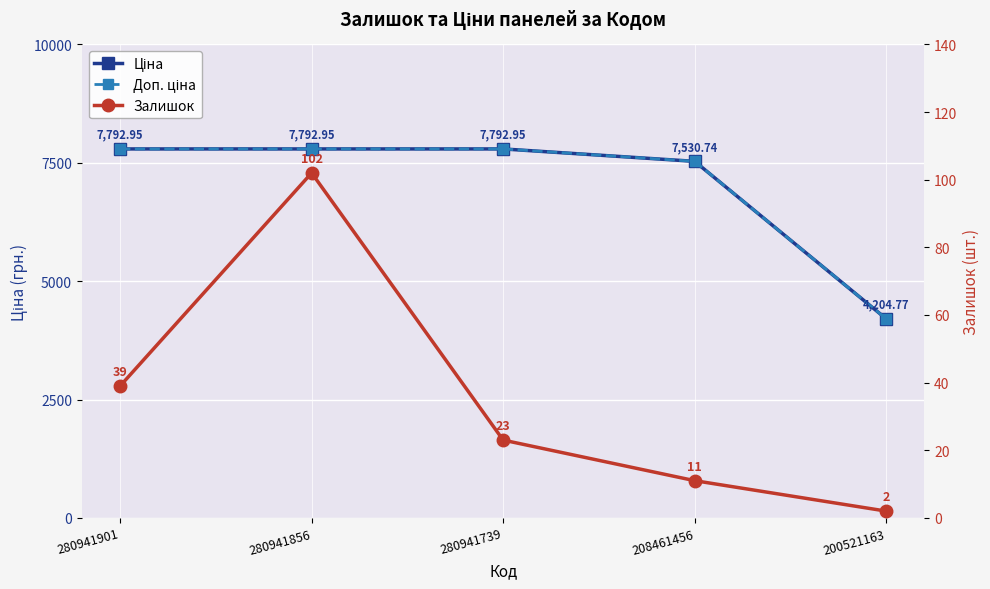

What is the spread (max minus min) of values at 280941856?

7690.9